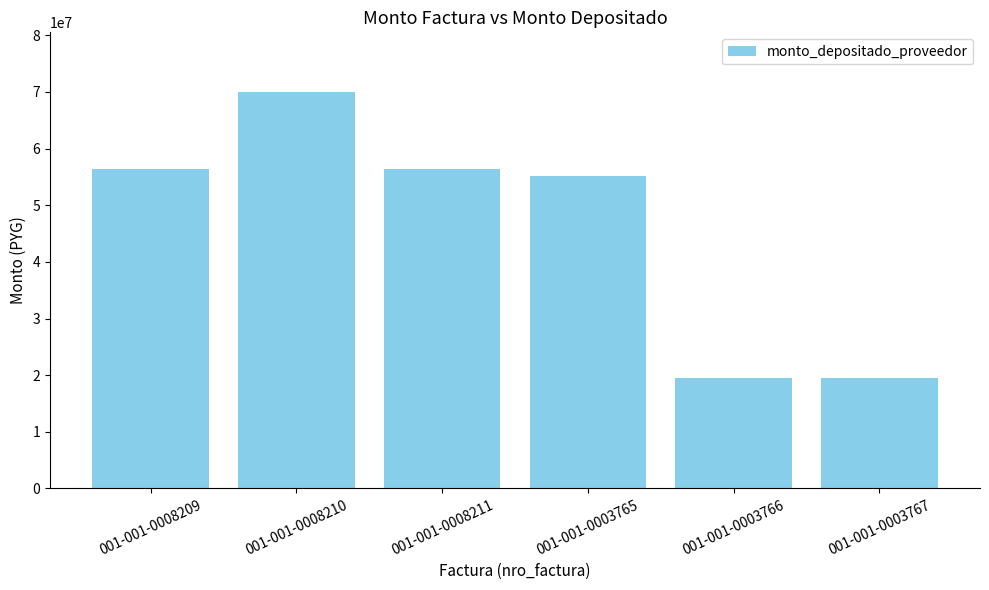

Reading left to right, what are all the values shown in this chart?

001-001-0008209=56331600	001-001-0008210=70019697	001-001-0008211=56331600	001-001-0003765=55135000	001-001-0003766=19500000	001-001-0003767=19500000